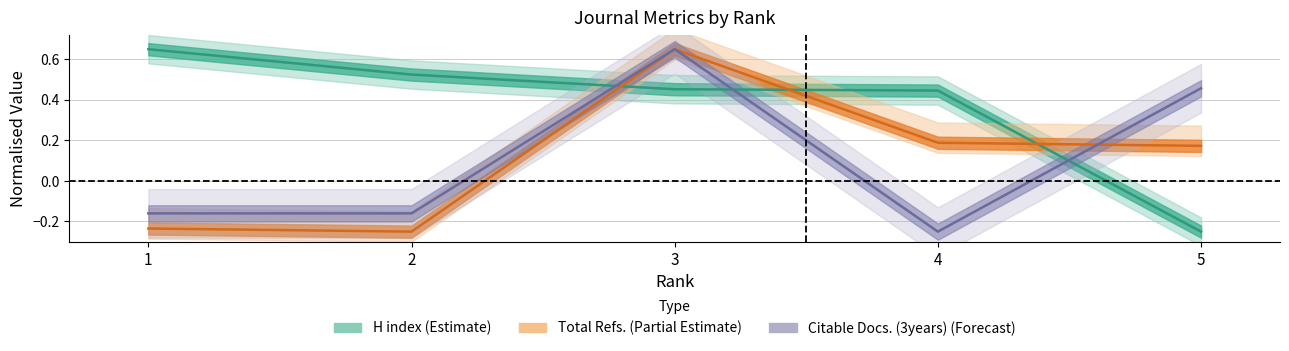

How many intersections are there between H index and Citable Docs. (3years)?

3